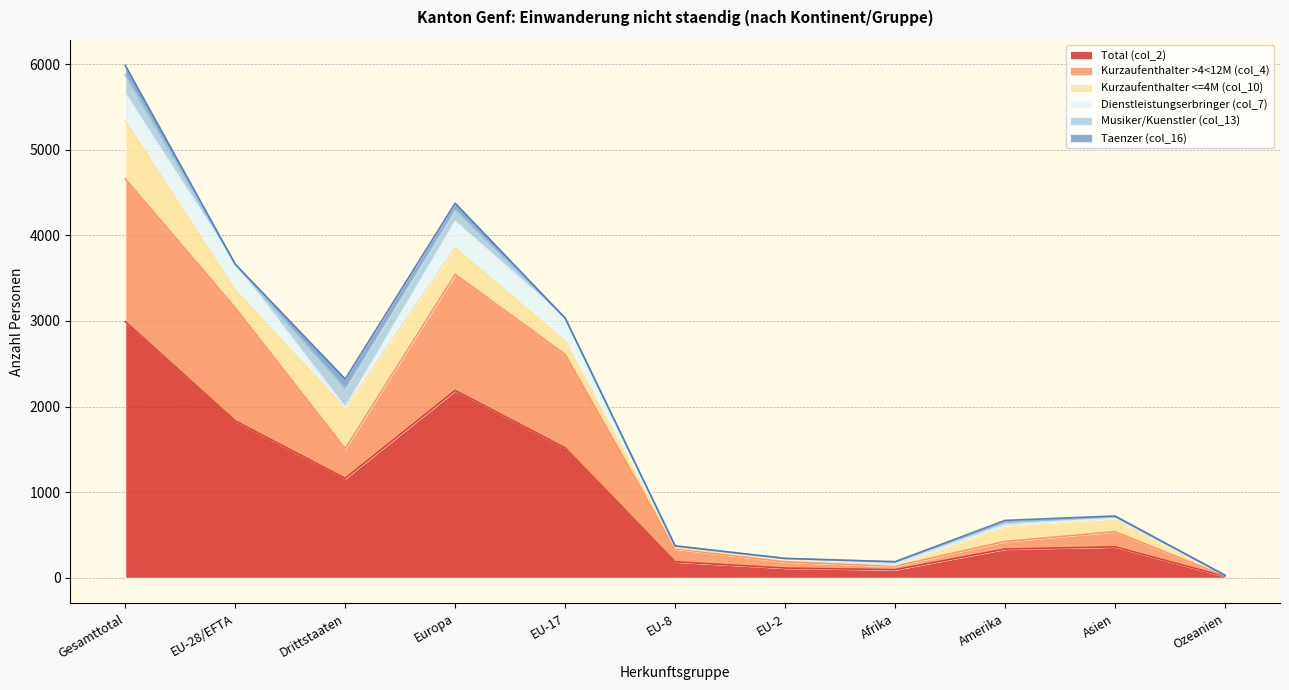

Where is the first local maximum for Taenzer (col_16)?

Drittstaaten